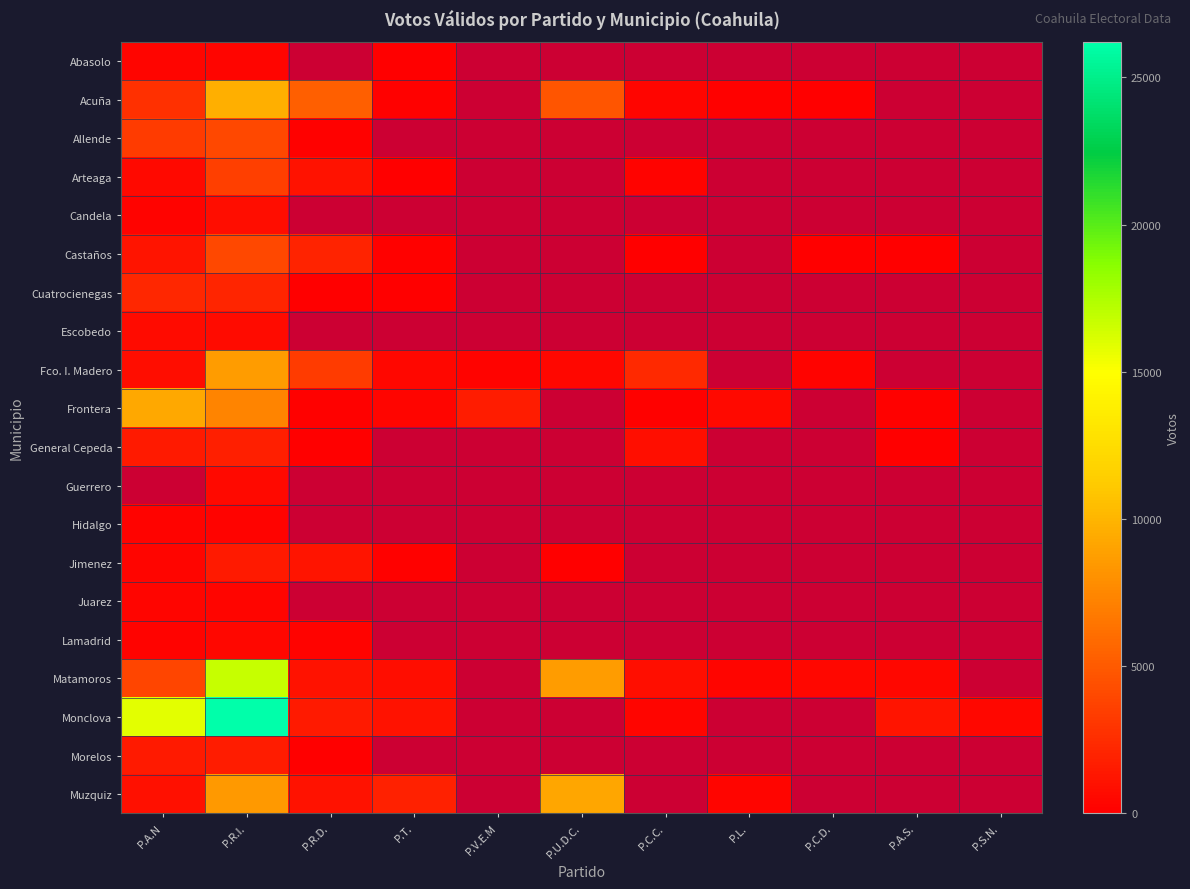

At which category is the sum across all series the highest?

P.R.I.